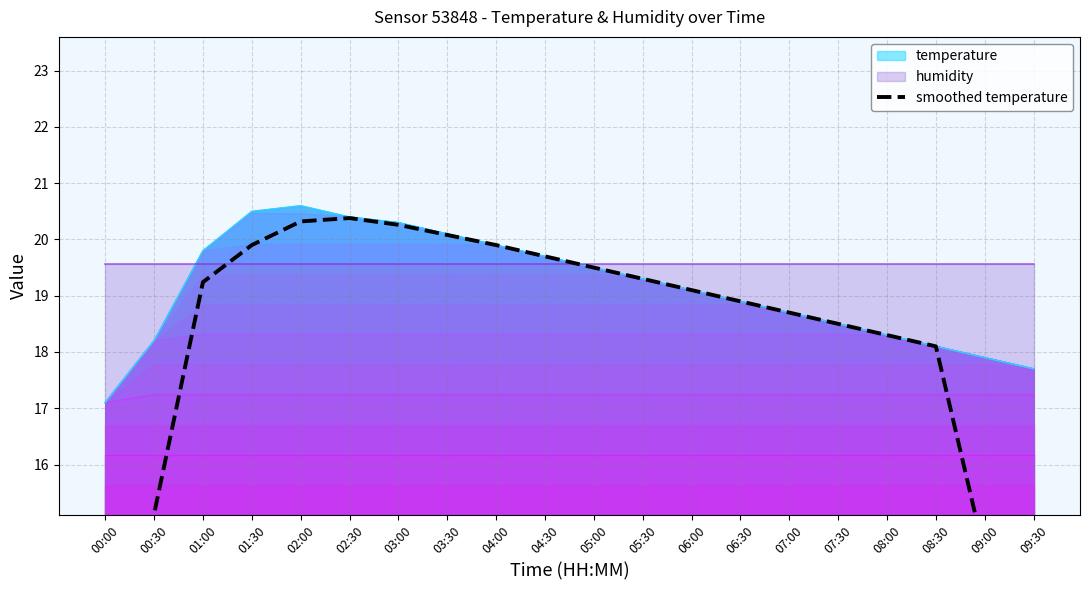

The value at 06:30 is 18.9. True or false?

True